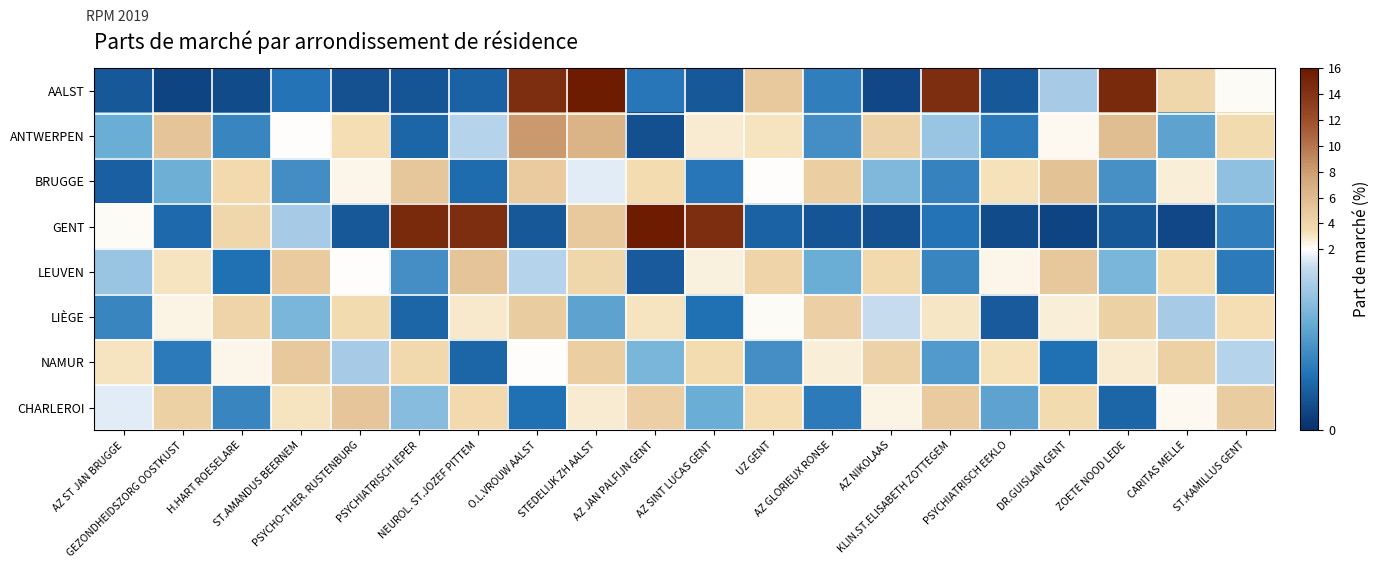

At how many categories does at least one series exceed 4?

18